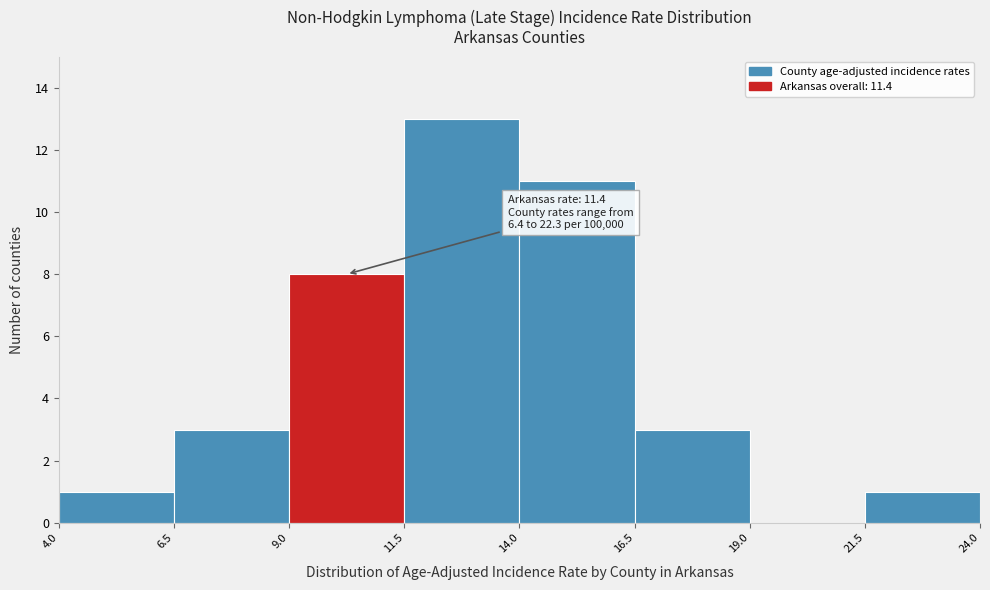

Over which range of the x-axis is the bar tallest?

11.5 to 14.0